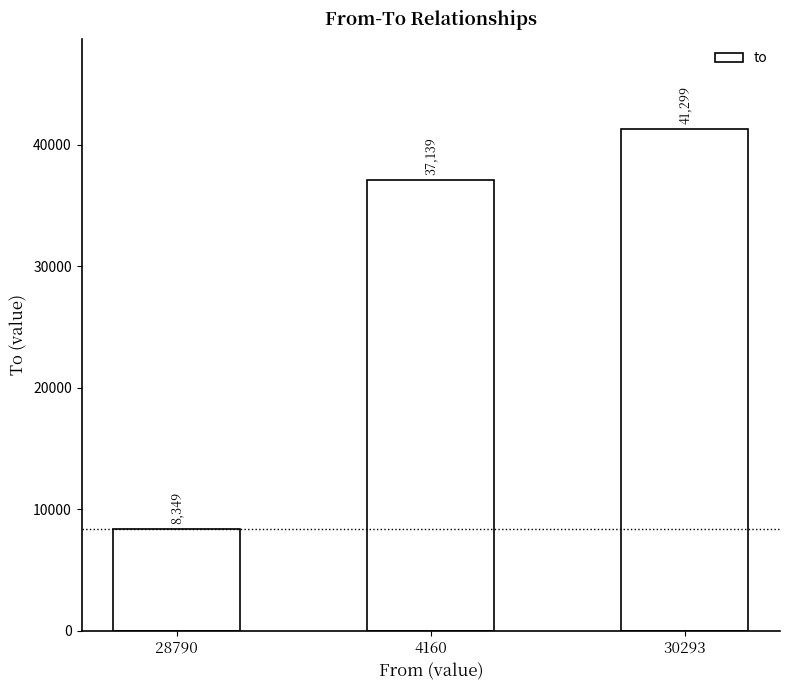

What is the greatest value displayed?

41299